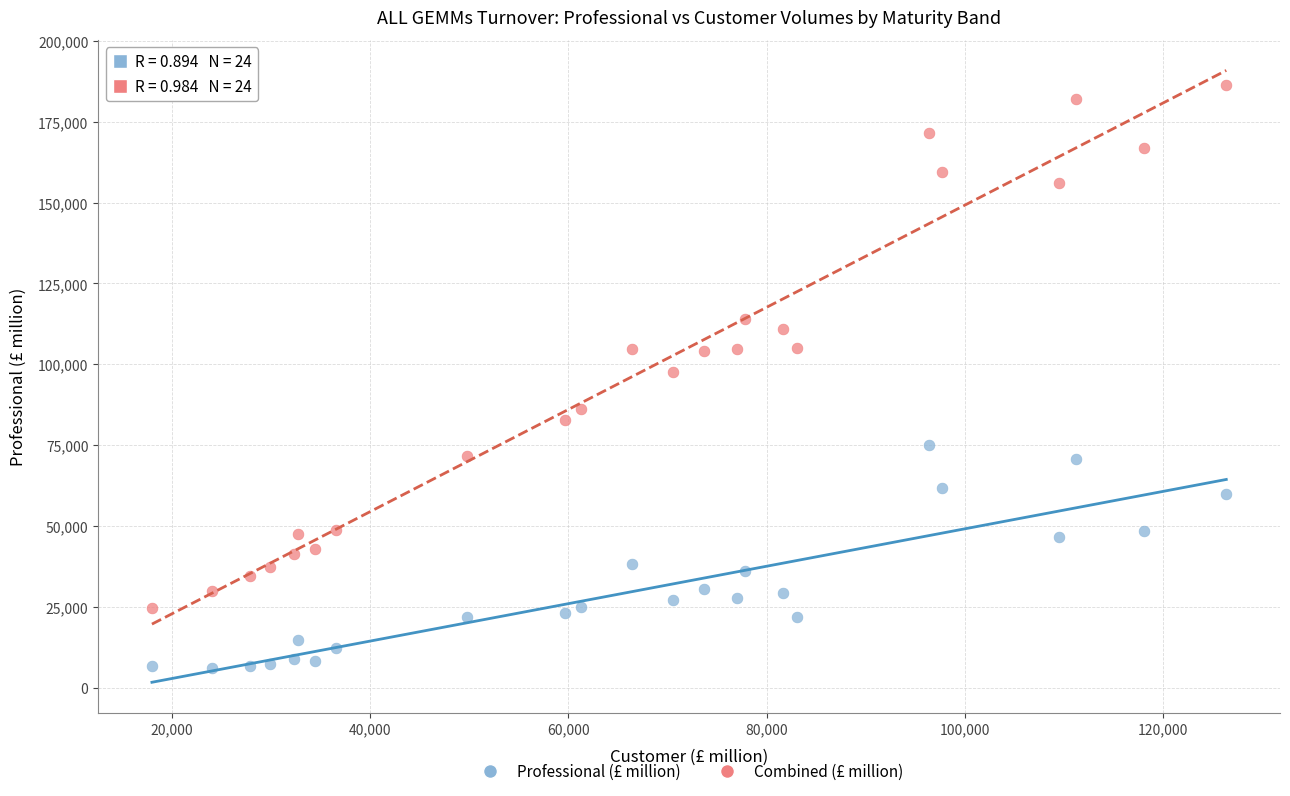

Which series has the largest Y range (max minus min)?

Combined (£ million)